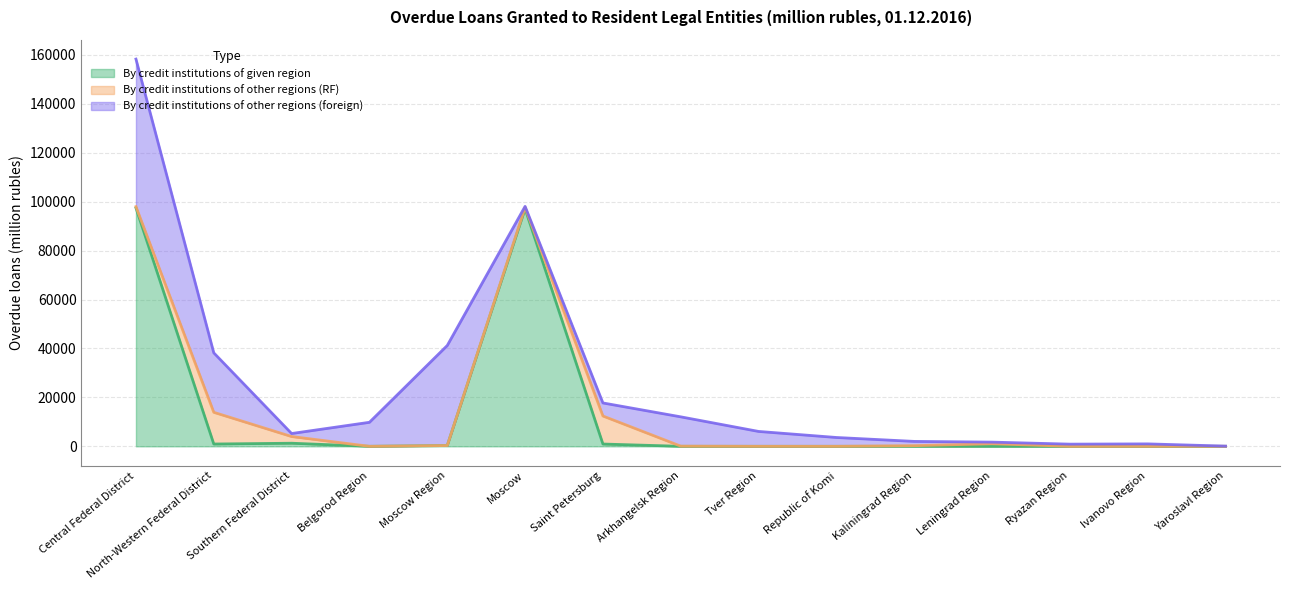

What is the difference between the second highest and second lowest values in the By credit institutions of other regions (RF) series?

11460